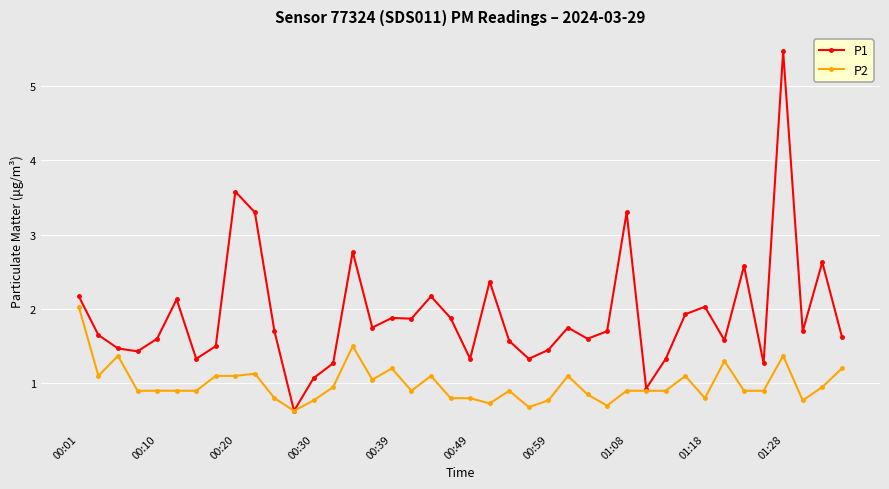

True or false: P2 has more than 2 points higher than both neighbors.

True